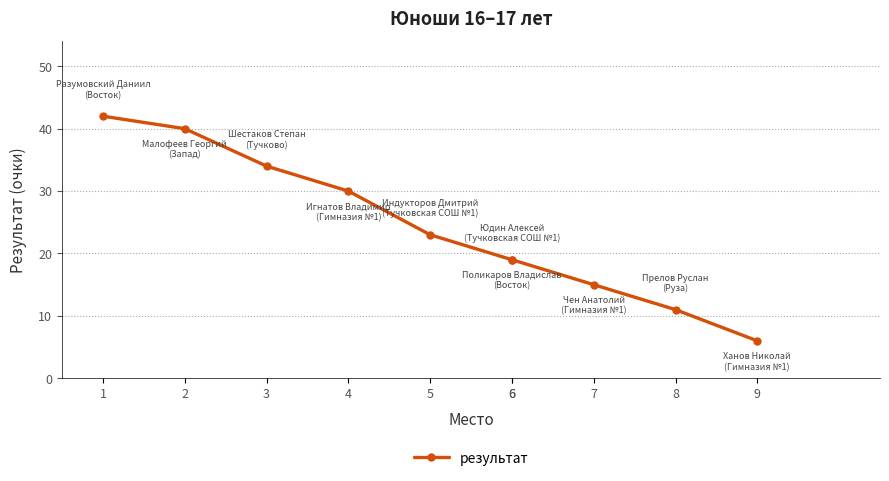

Read the value at 3, to the nearest 10.

30